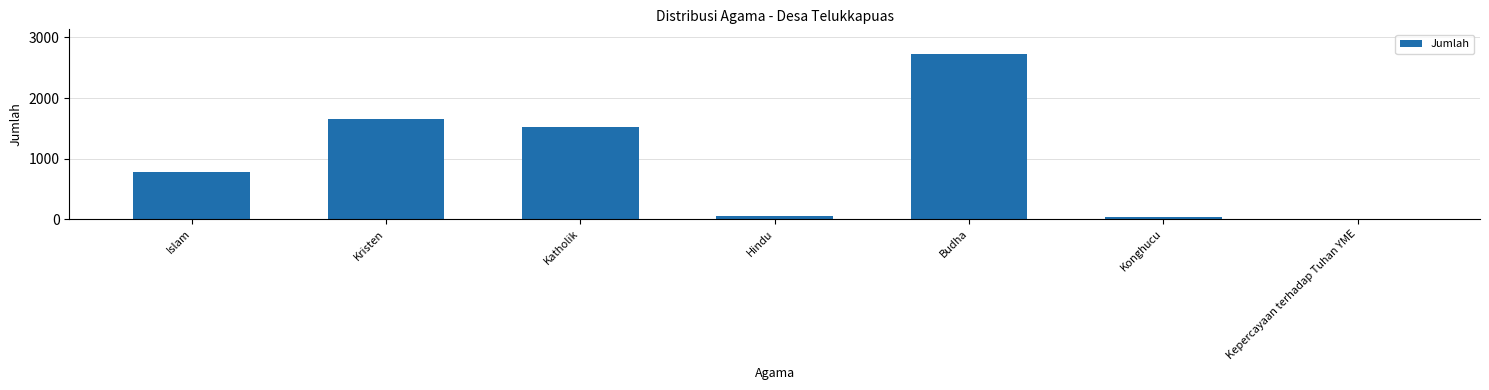

What is the change in value from Katholik to Kepercayaan terhadap Tuhan YME?

-1522